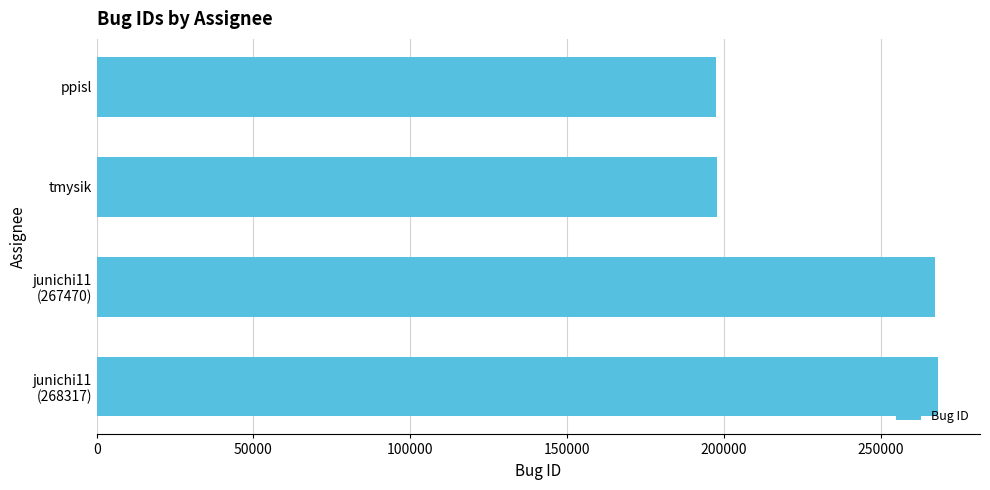

The value at ppisl is 197552. True or false?

True